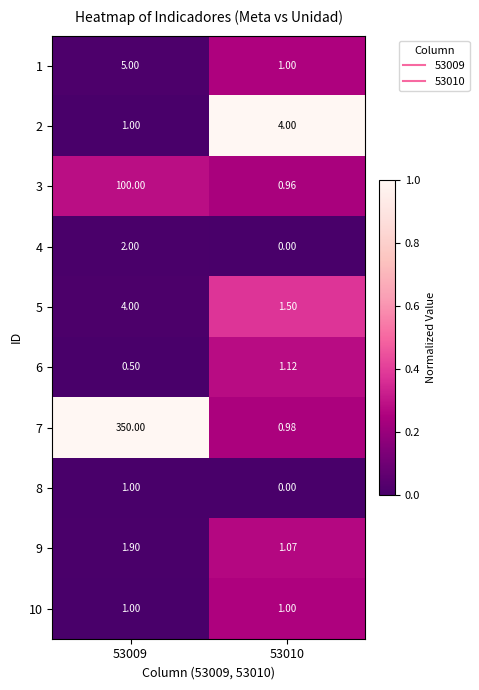

Is the value of 9 at 53009 greater than the value of 10 at 53009?

Yes